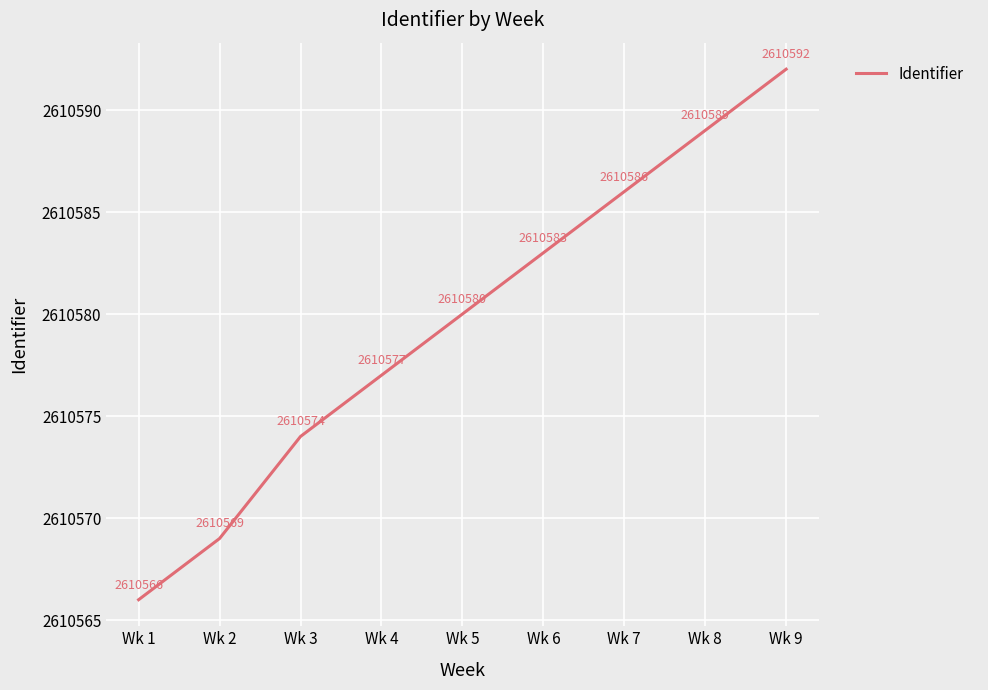

What is the difference between the maximum and minimum values?

26